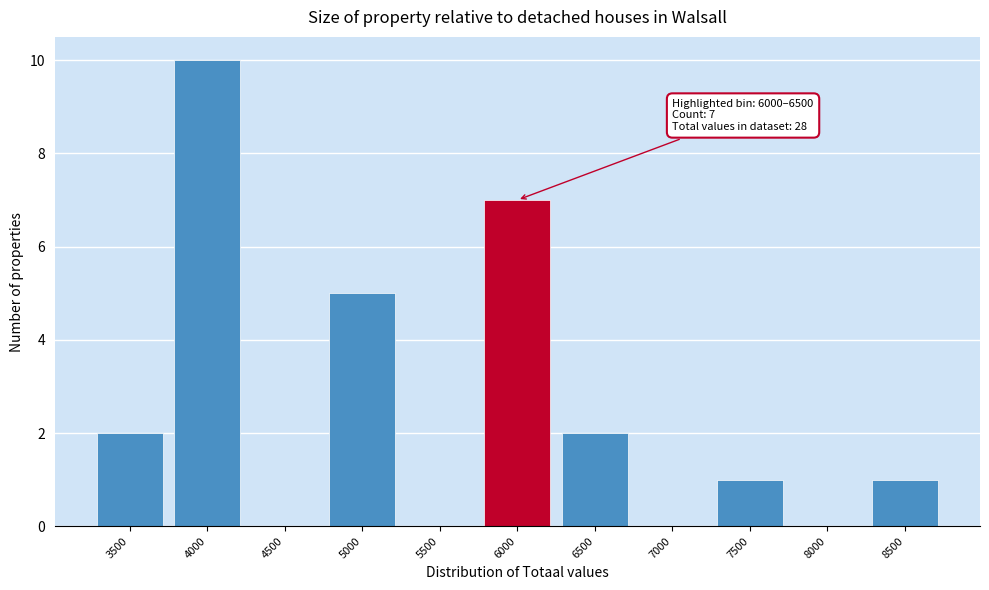

Reading left to right, transcribe all the data shown in this chart.

3500=2	4000=10	4500=0	5000=5	5500=0	6000=7	6500=2	7000=0	7500=1	8000=0	8500=1